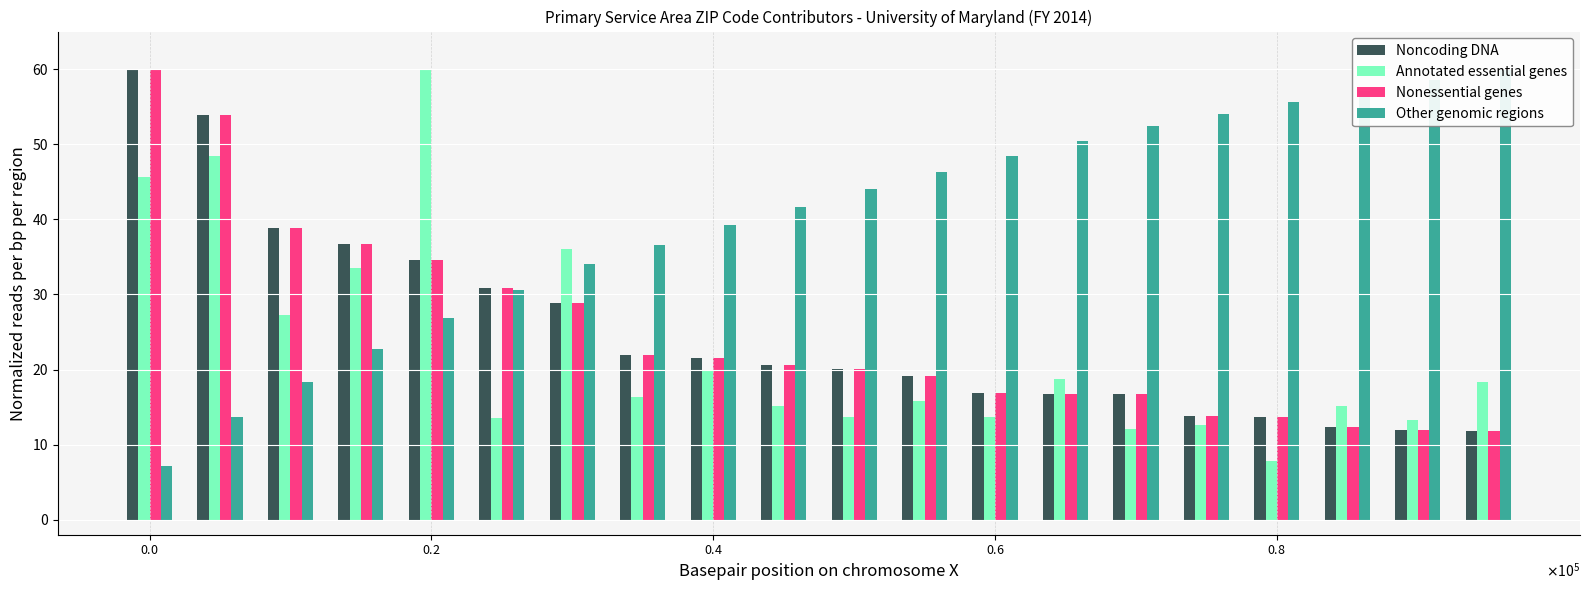

How many values in the Nonessential genes series are below 20?

9